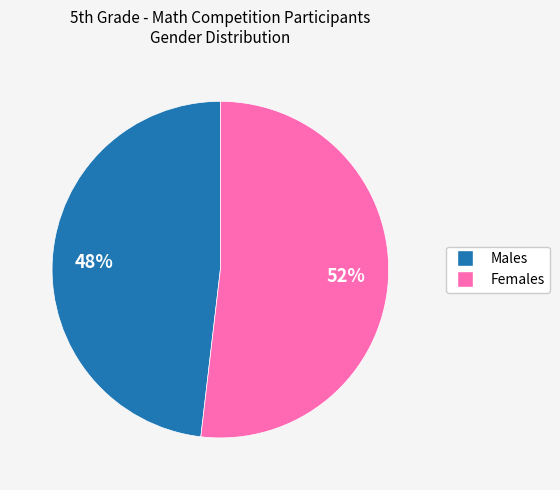

Is there a majority slice in this chart?

Yes